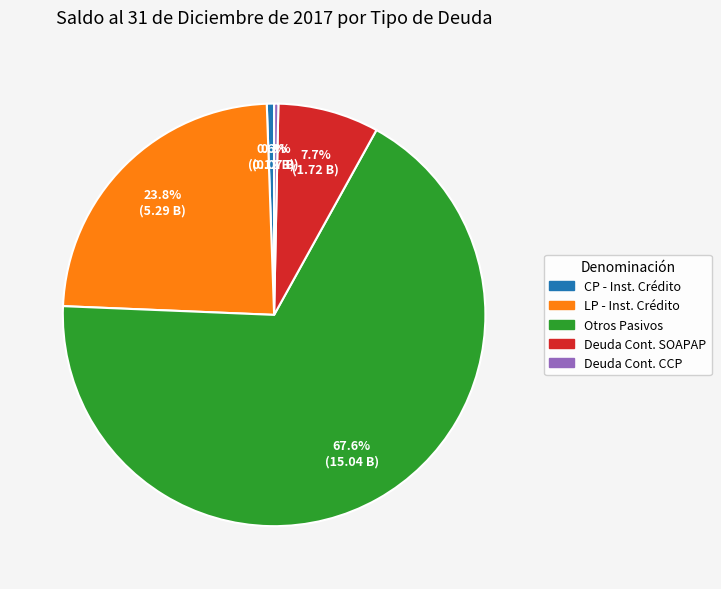

Is there any slice that represents more than half of the pie?

Yes